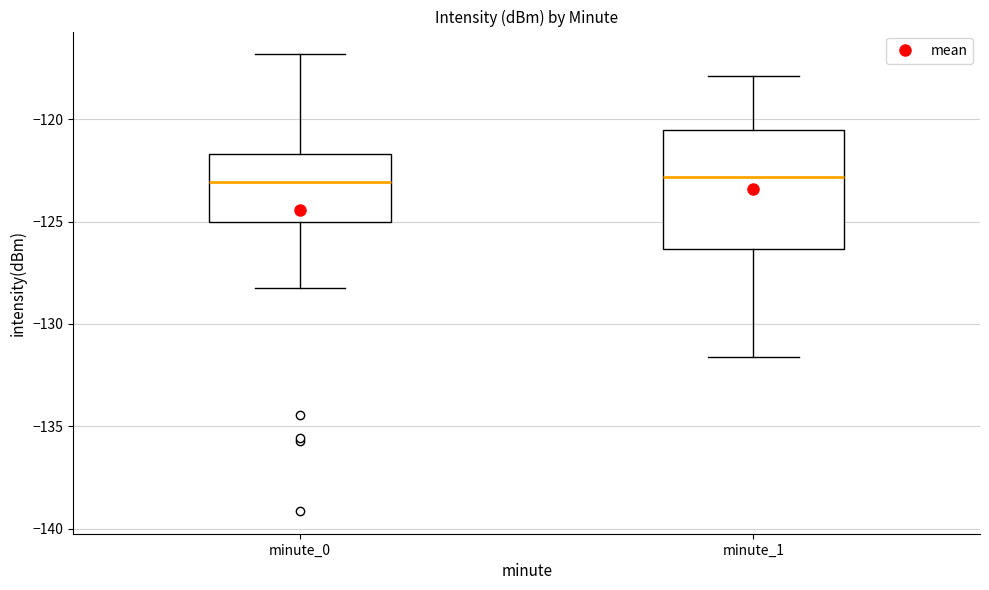

Comparing the boxes themselves (not the whiskers), which one is the tallest?

minute_1